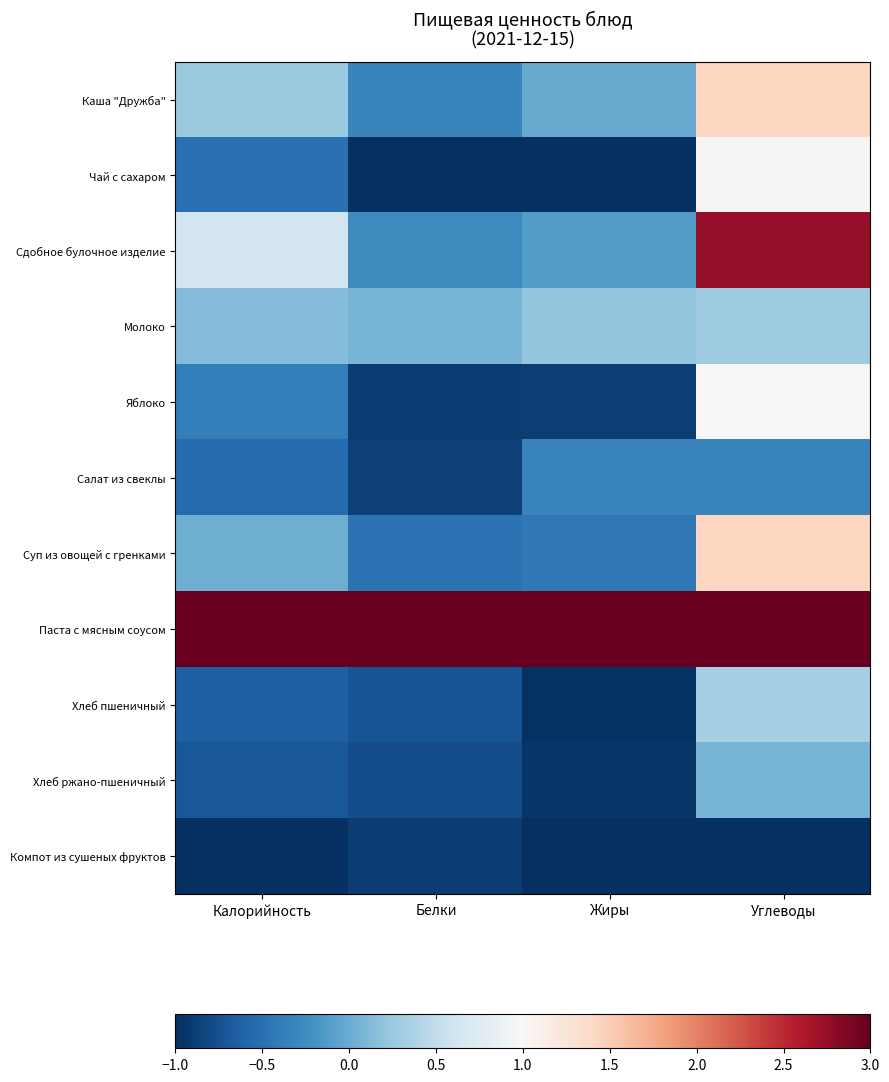

Reading left to right, extract all data points from this chart.

Каша "Дружба": Калорийность=0.3	Белки=-0.3	Жиры=-0.0	Углеводы=1.4
Чай с сахаром: Калорийность=-0.5	Белки=-1.0	Жиры=-1.0	Углеводы=1.0
Сдобное булочное изделие: Калорийность=0.6	Белки=-0.3	Жиры=-0.1	Углеводы=2.8
Молоко: Калорийность=0.1	Белки=0.1	Жиры=0.2	Углеводы=0.3
Яблоко: Калорийность=-0.4	Белки=-0.9	Жиры=-0.9	Углеводы=1.0
Салат из свеклы: Калорийность=-0.5	Белки=-0.9	Жиры=-0.3	Углеводы=-0.3
Суп из овощей с гренками: Калорийность=0.0	Белки=-0.5	Жиры=-0.4	Углеводы=1.4
Паста с мясным соусом: Калорийность=3.0	Белки=3.0	Жиры=3.0	Углеводы=3.0
Хлеб пшеничный: Калорийность=-0.6	Белки=-0.7	Жиры=-1.0	Углеводы=0.3
Хлеб ржано-пшеничный: Калорийность=-0.7	Белки=-0.8	Жиры=-1.0	Углеводы=0.1
Компот из сушеных фруктов: Калорийность=-1.0	Белки=-0.9	Жиры=-1.0	Углеводы=-1.0